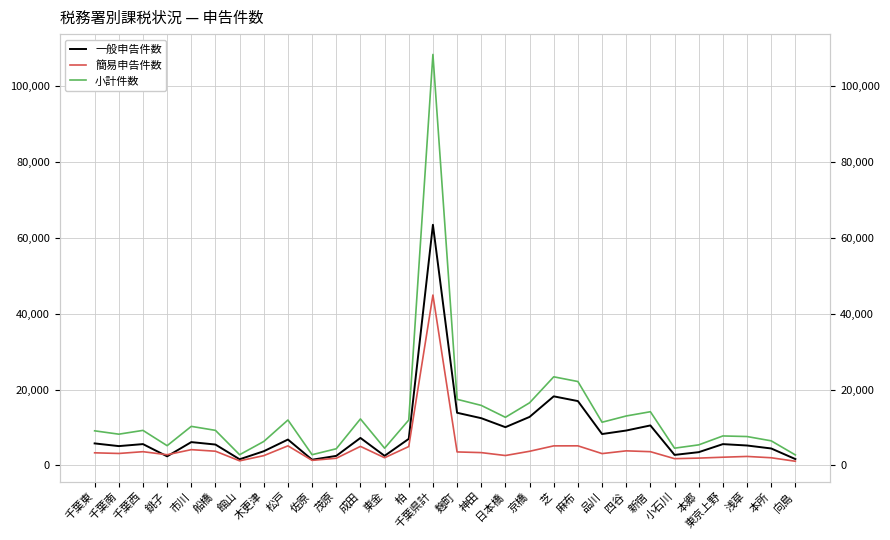

At which label does 簡易申告件数 first exceed 3320?

千葉西